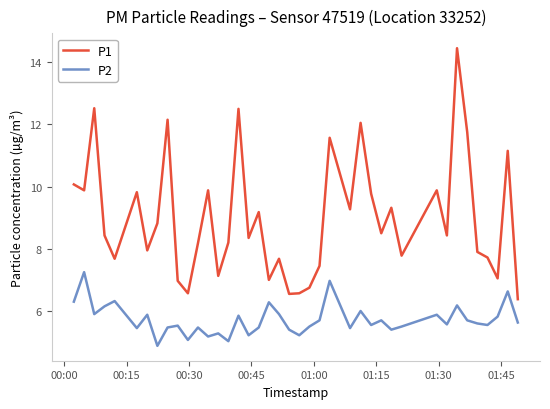

Rank the series by their maximum value, from highest to lowest.

P1, P2